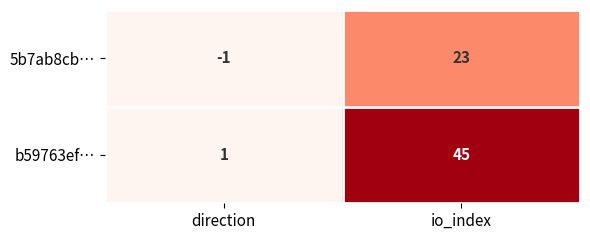

Reading left to right, transcribe all the data shown in this chart.

5b7ab8cb…: direction=-1	io_index=23
b59763ef…: direction=1	io_index=45